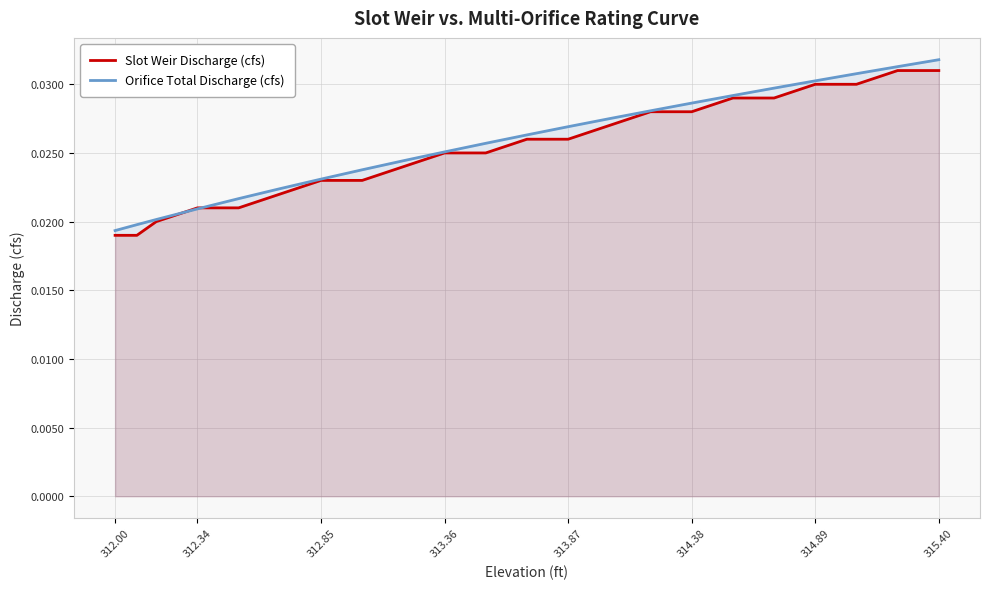

Is the value of Slot Weir Discharge (cfs) at 17 greater than the value of Orifice Total Discharge (cfs) at 312.34?

Yes